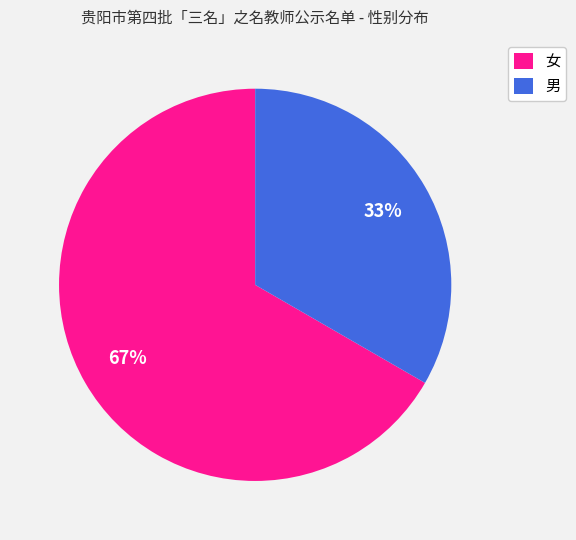

Is there any slice that represents more than half of the pie?

Yes